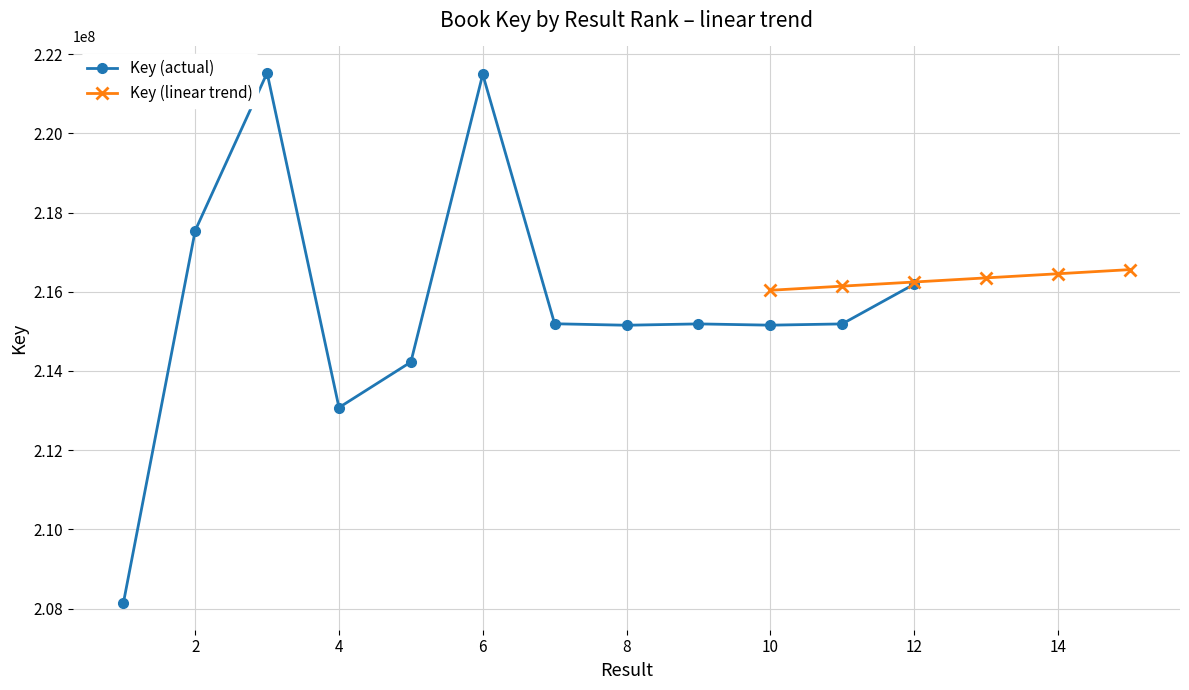

What is the average value?

215671894